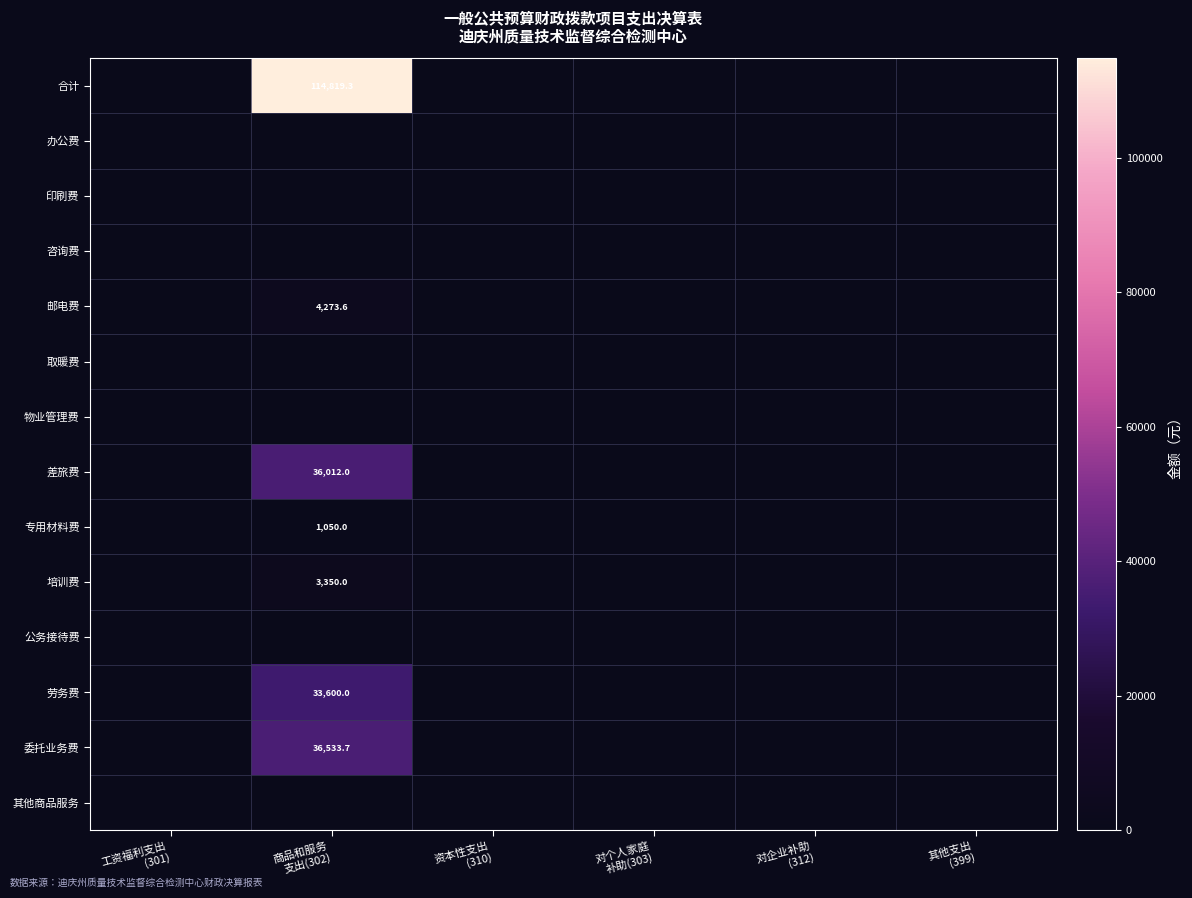

At which label is 物业管理费 closest to 0?

工资福利支出 (301)